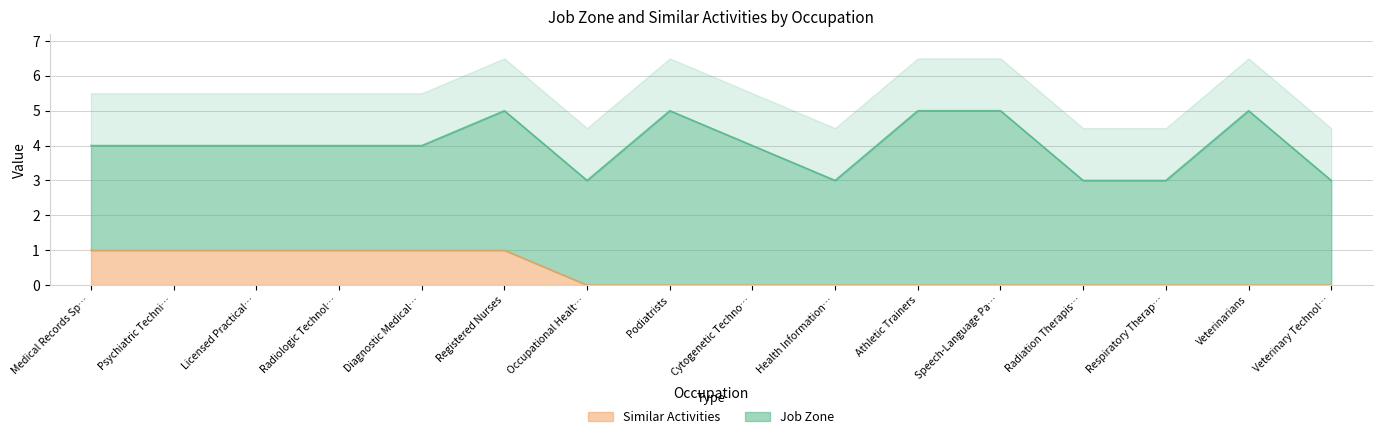

The value of Similar Activities at Speech-Language Pa… is 1. True or false?

False